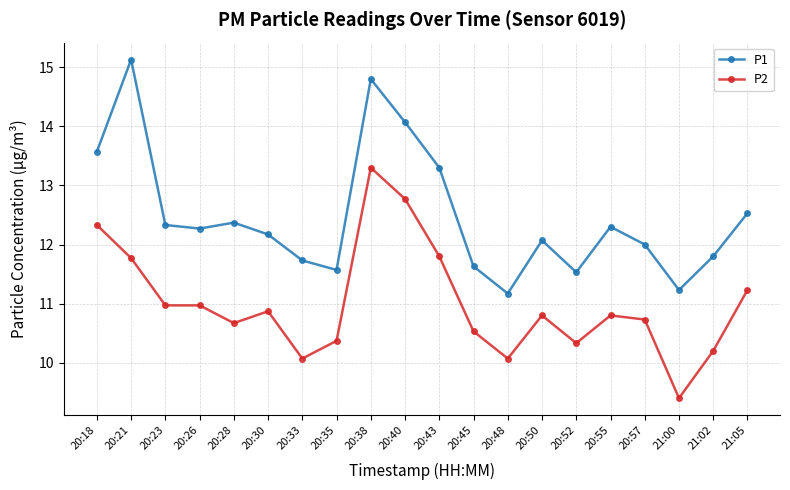

How many series are shown in this chart?

2